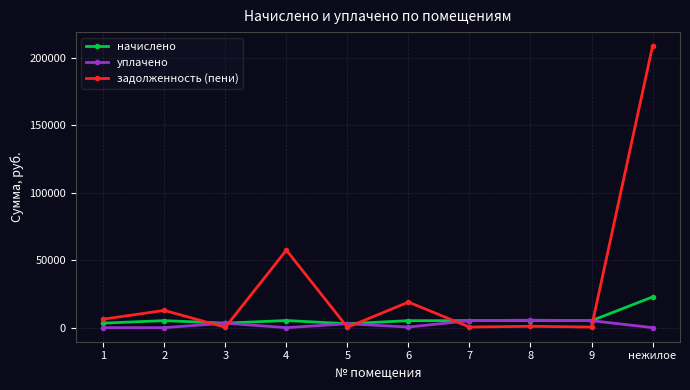

What is the highest value of the начислено series?

22737.0